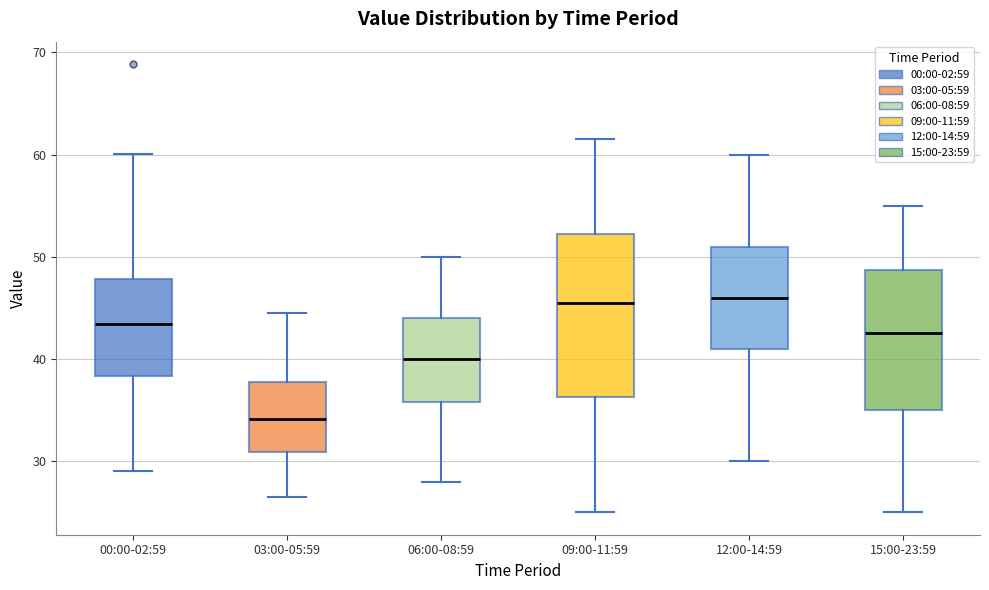

Reading left to right, transcribe this box plot: for each box, give where its median line is, the range the box spans, and where its two whiskers end, as read against the y-axis. The values are not printed on the chart, so give them approximately, as read against the axis.

00:00-02:59: median 43, box 38 to 48, whiskers 29 to 60
03:00-05:59: median 34, box 31 to 38, whiskers 27 to 45
06:00-08:59: median 40, box 36 to 44, whiskers 28 to 50
09:00-11:59: median 46, box 36 to 52, whiskers 25 to 62
12:00-14:59: median 46, box 41 to 51, whiskers 30 to 60
15:00-23:59: median 43, box 35 to 49, whiskers 25 to 55